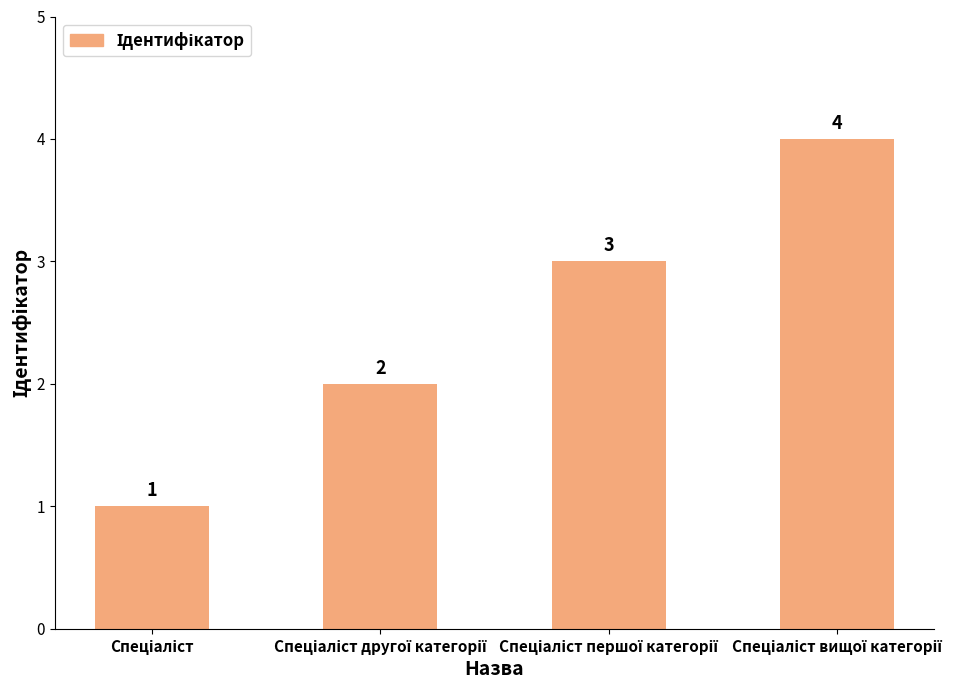

Are the bars grouped side by side (vs. stacked)?

No